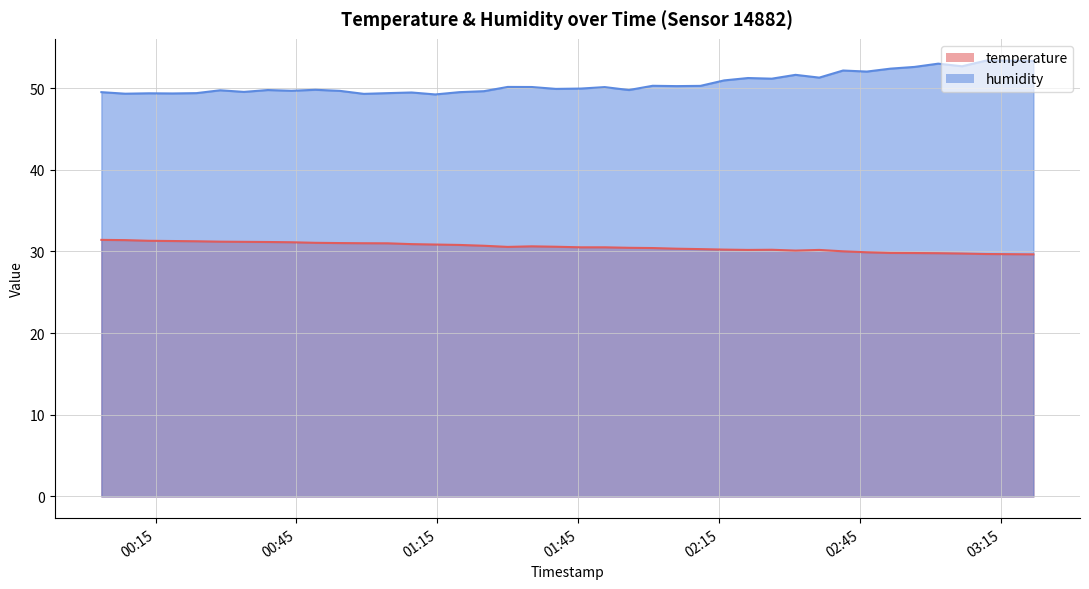

At which category does the chart reach its minimum across all series?

2023-07-09T03:21:48